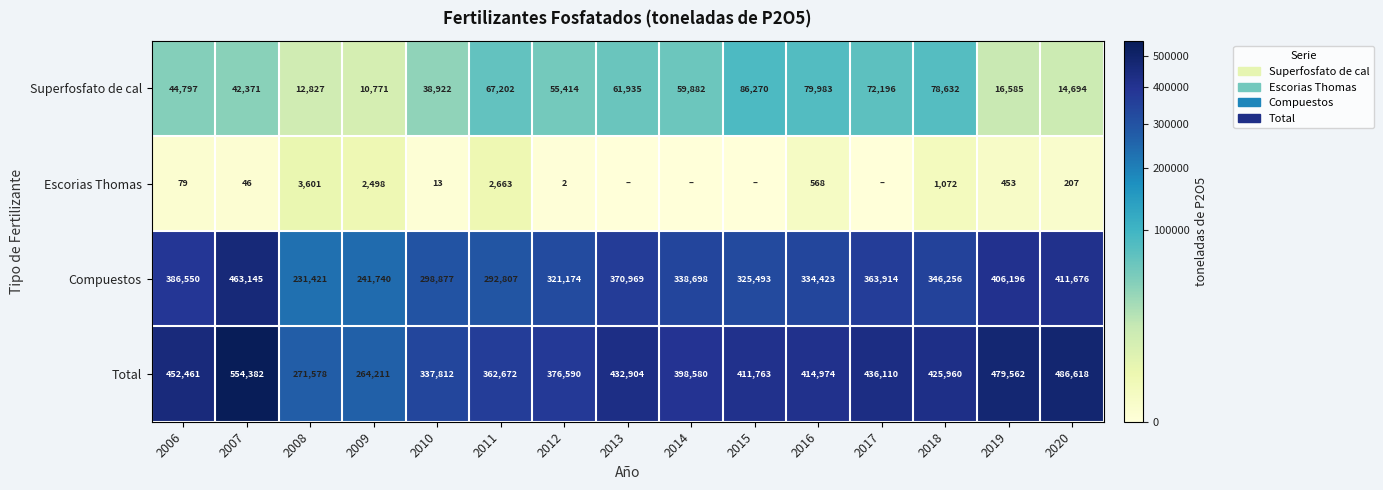

What is the difference between the maximum and minimum values in the Compuestos series?

231724